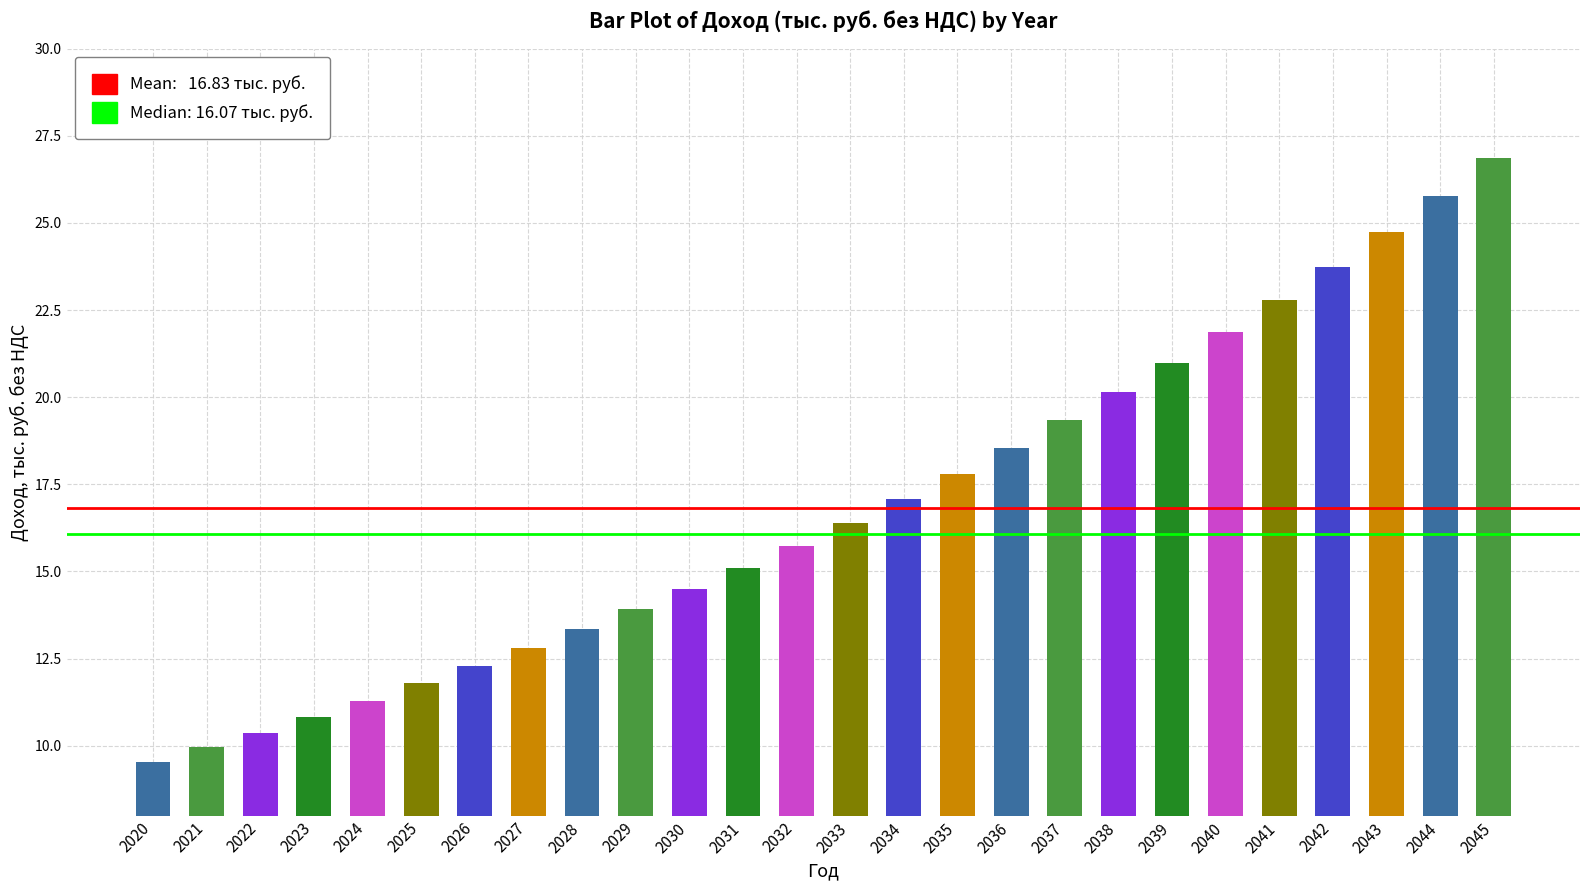

Is it true that the value at 2037 is 19.3?

True